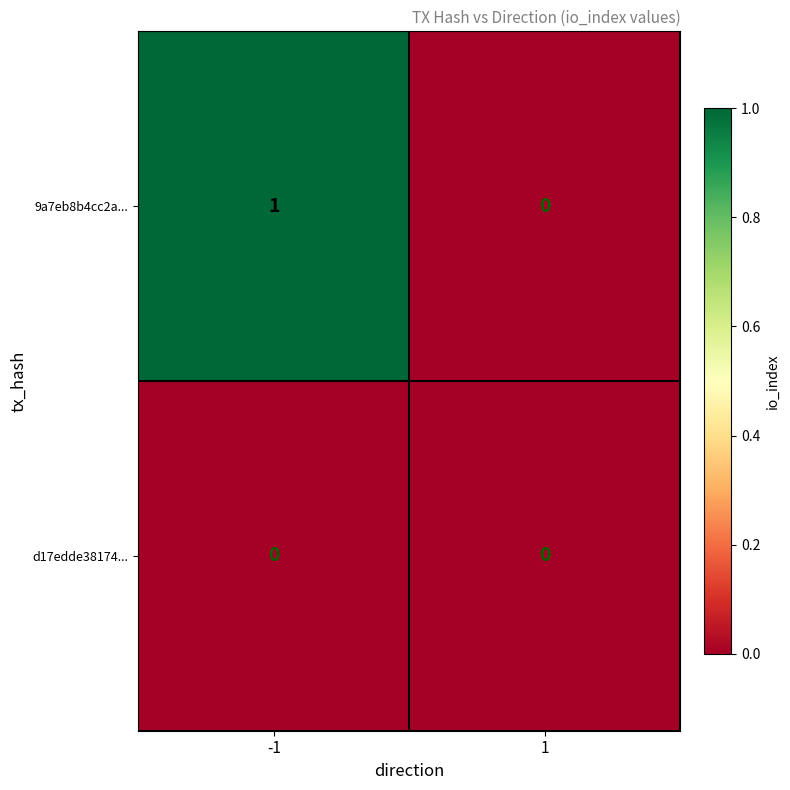

List the series in order of their overall mean, highest first.

9a7eb8b4cc2a..., d17edde38174...